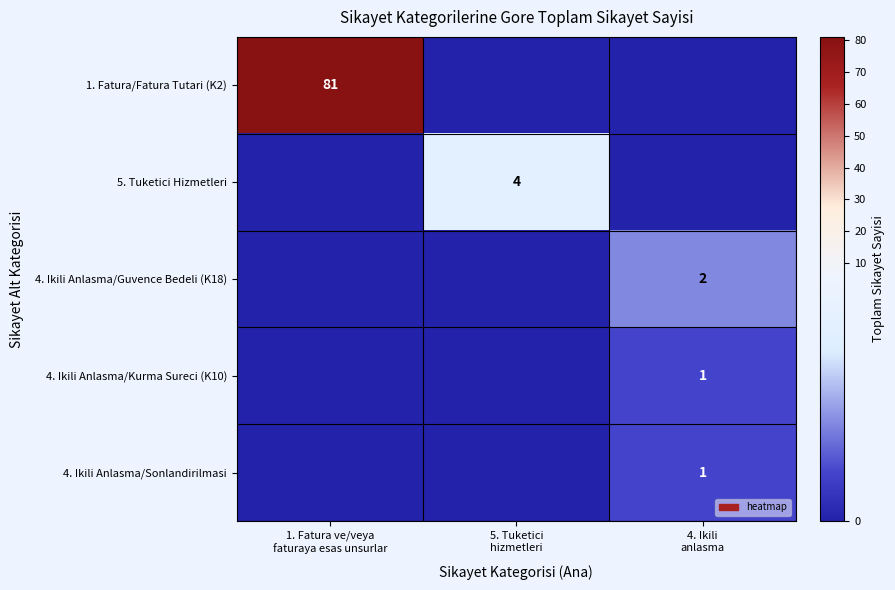

What is the sum of all 1. Fatura/Fatura Tutari (K2) values?

81